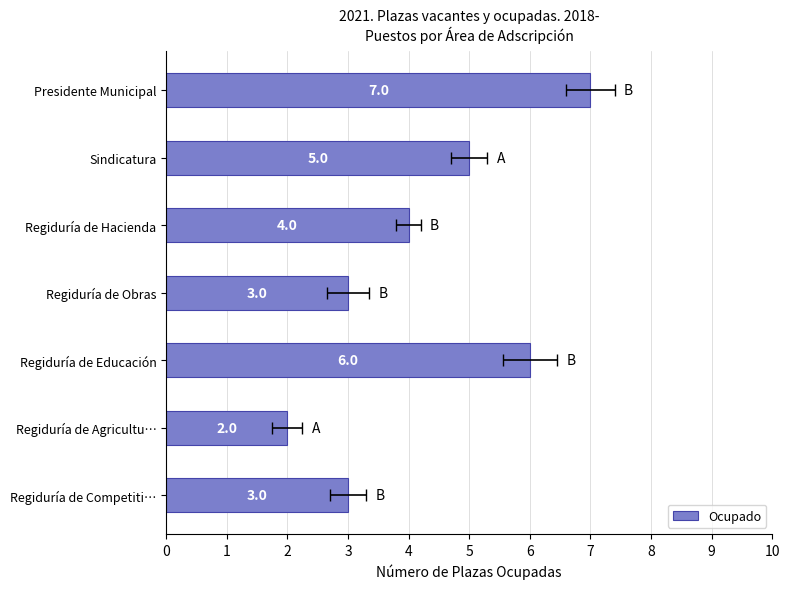

What is the change in value from Presidente Municipal to Regiduría de Agricultu…?

-5